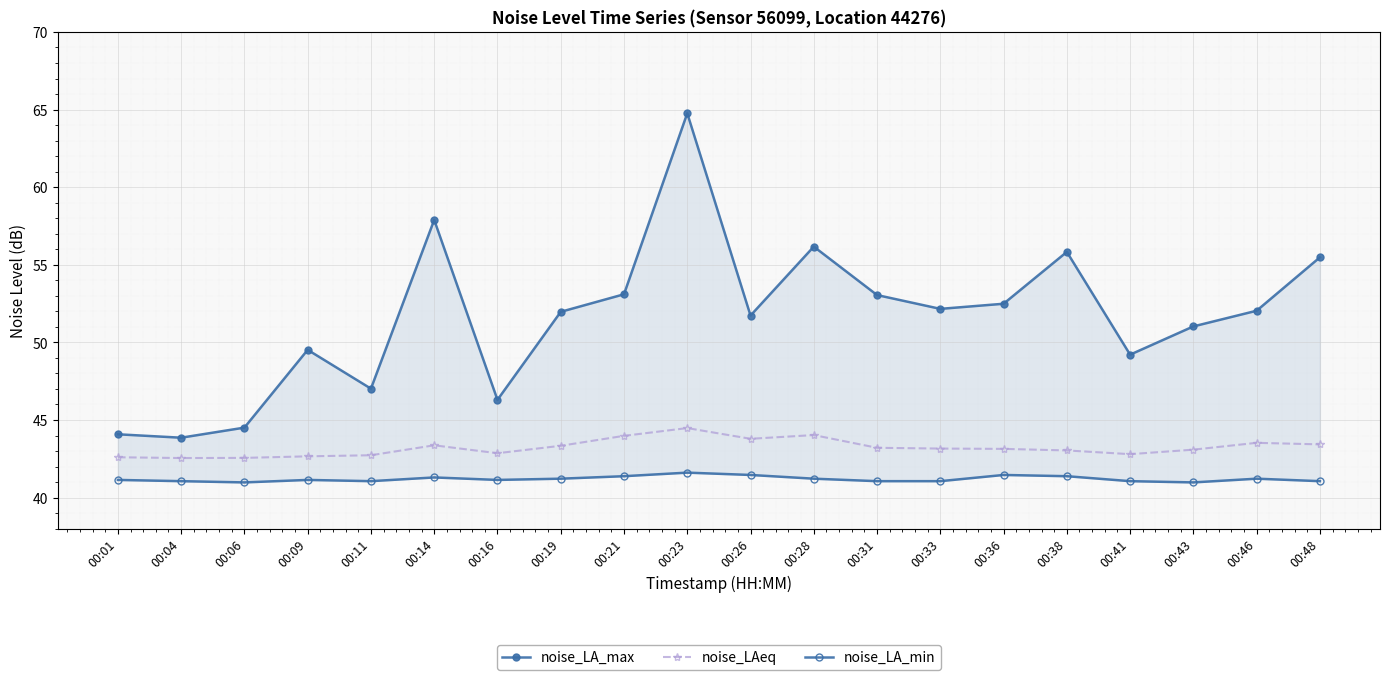

What are all the series names shown in the legend?

noise_LA_max, noise_LAeq, noise_LA_min